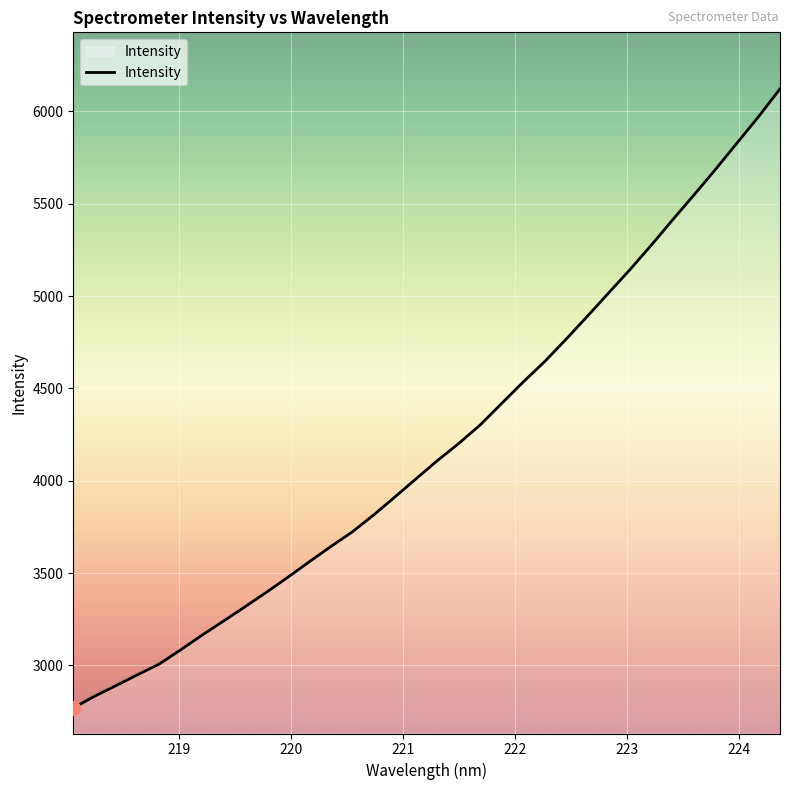

What is the smallest value displayed?

2769.9